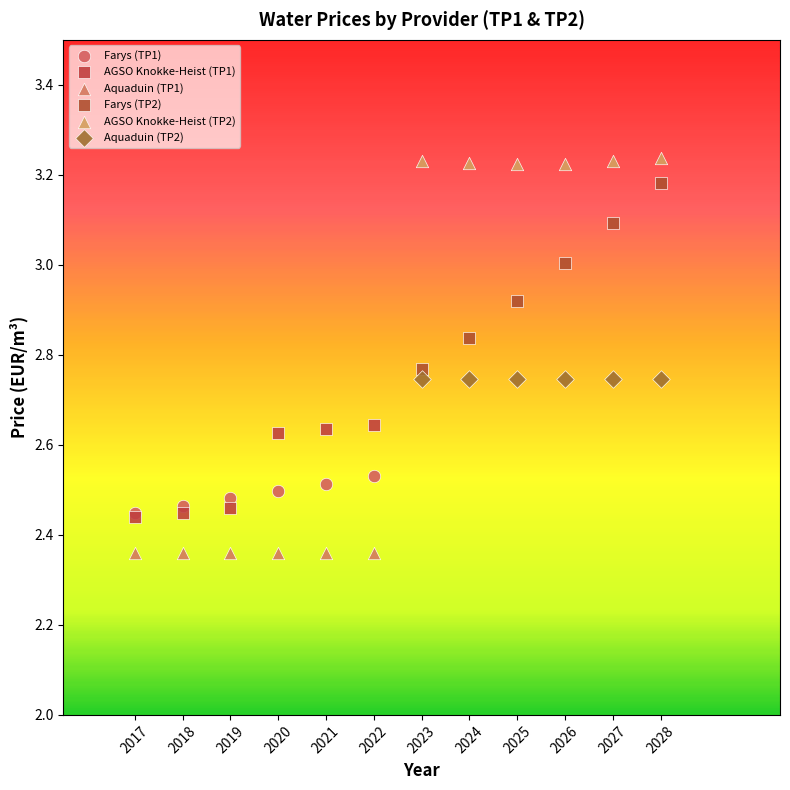

Which series contains the lowest Y value?

Aquaduin (TP1)